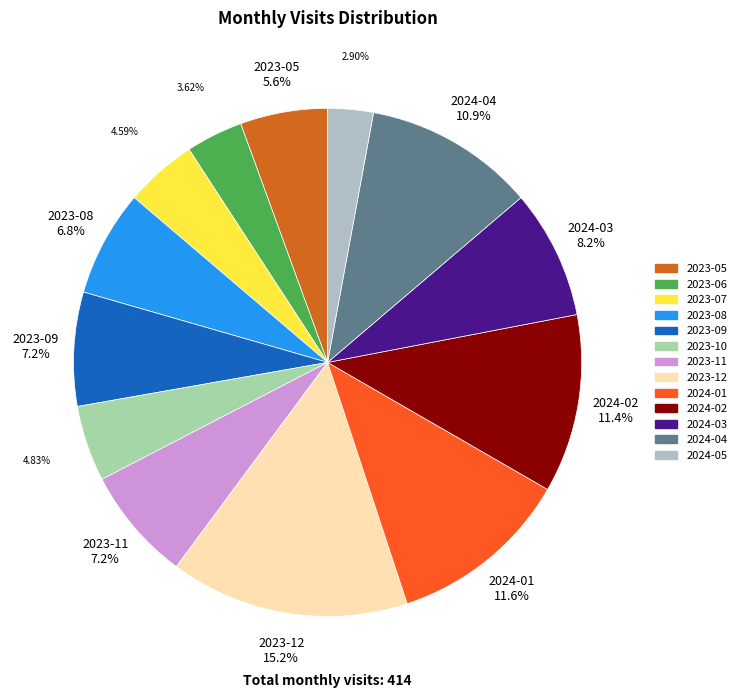

How many segments does this pie chart have?

13